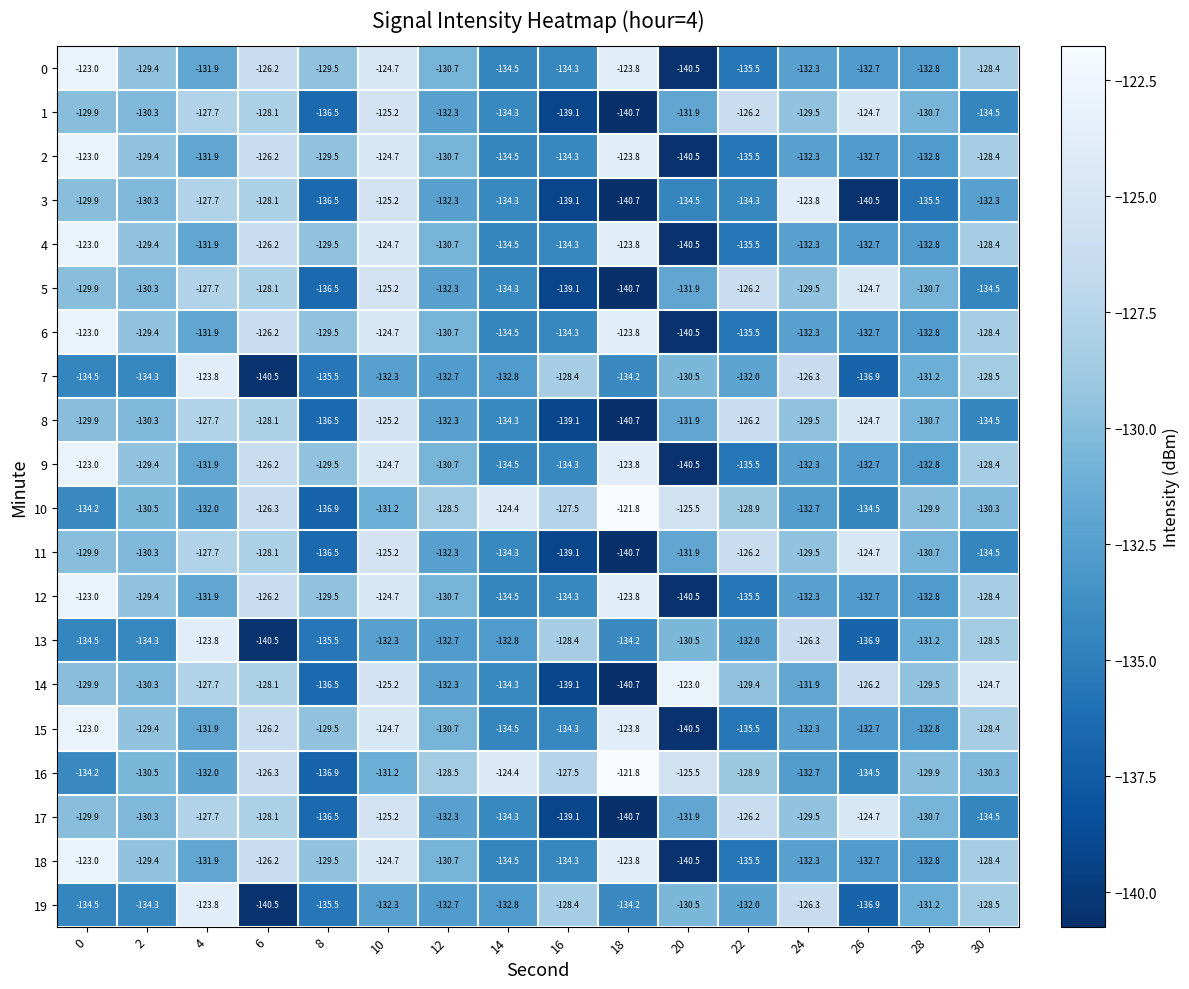

Between 8 and 24, which series saw the biggest shift?

3